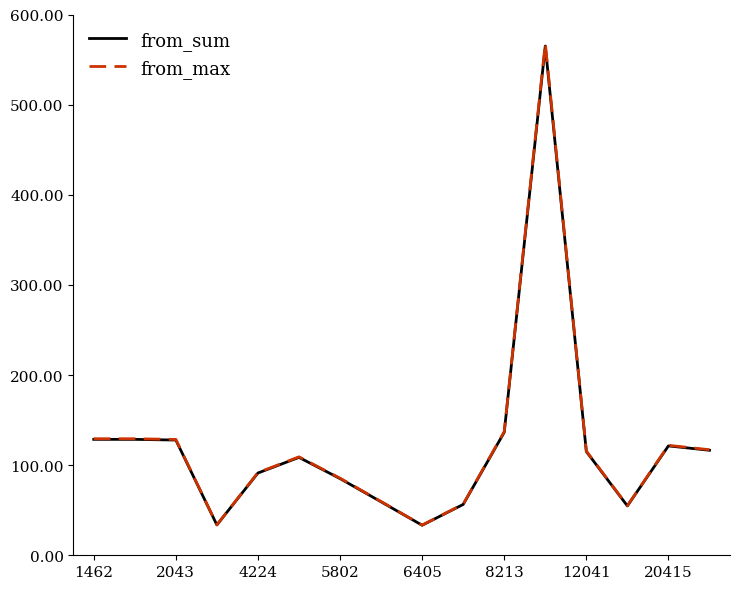

What are all the series names shown in the legend?

from_sum, from_max